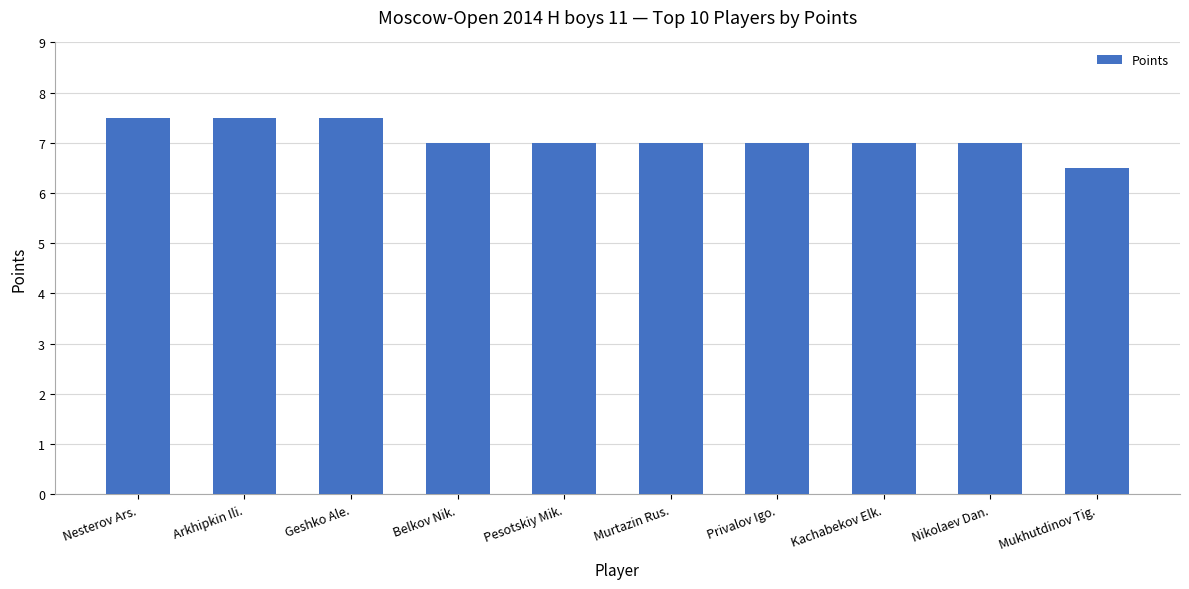

Approximately how many times larger is the value at Murtazin Rus. compared to Pesotskiy Mik.?

1.0